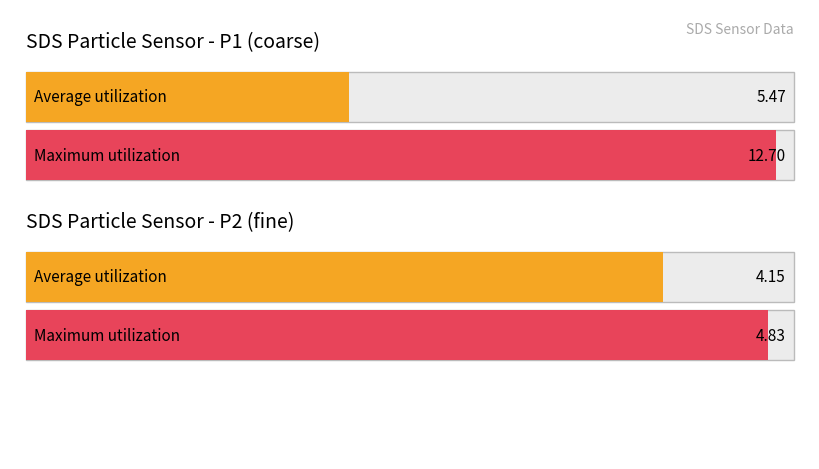

At which label does Maximum utilization reach its minimum?

SDS_P2